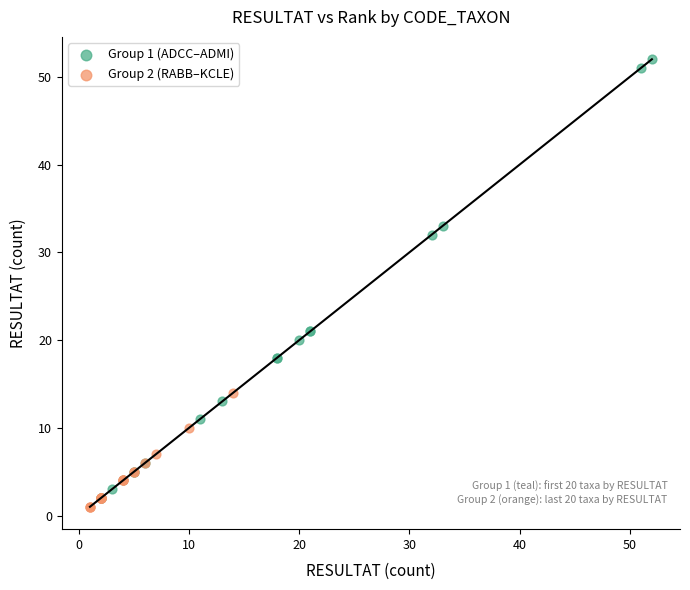

Which series contains the highest Y value?

Group 1 (ADCC–ADMI)